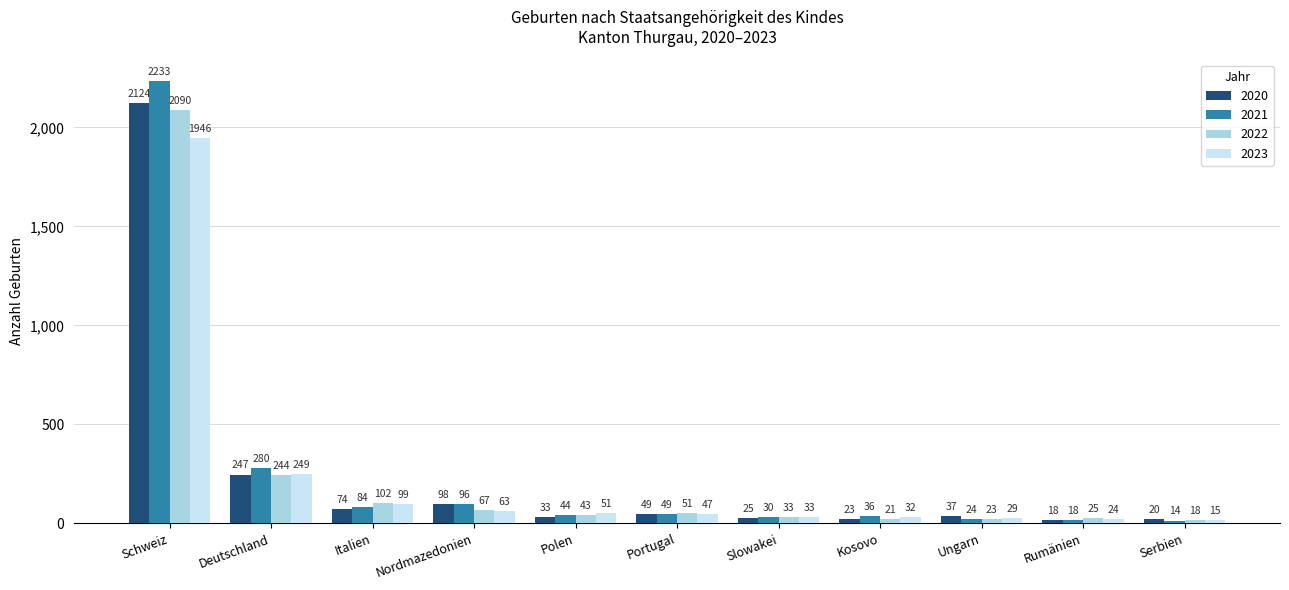

How many distinct data groups are displayed?

4